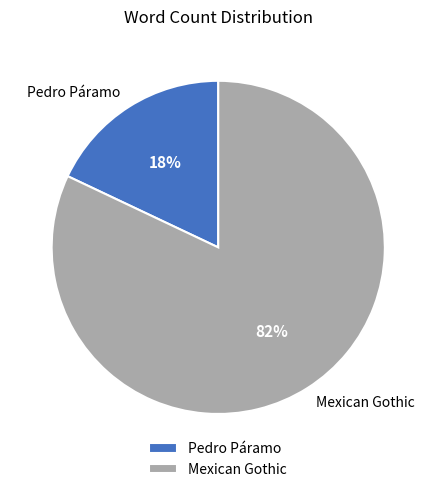

Which category has the smallest portion of the pie?

Pedro Páramo